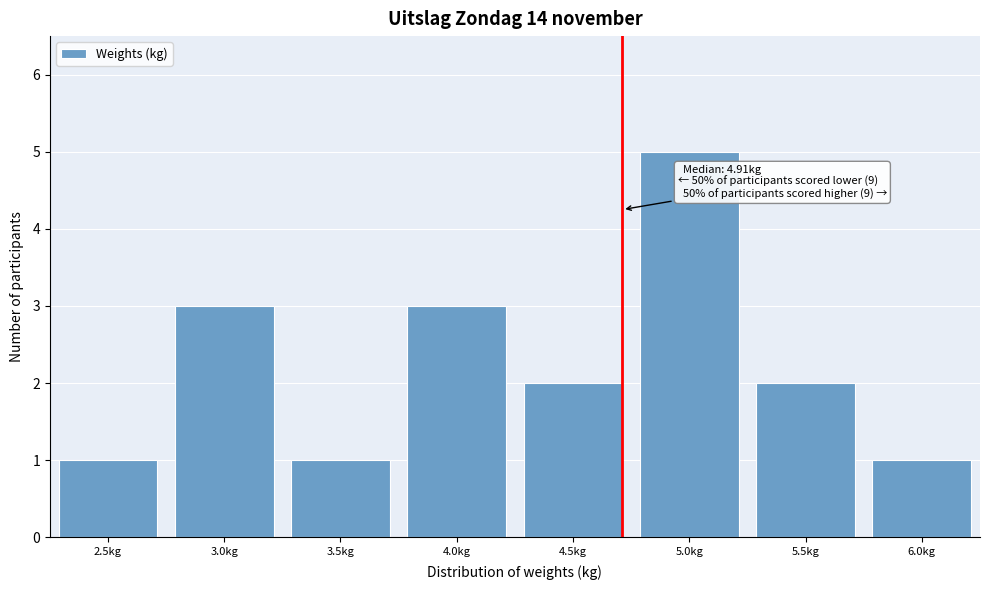

Reading right to left, list all the values displayed in this chart.

1	2	5	2	3	1	3	1